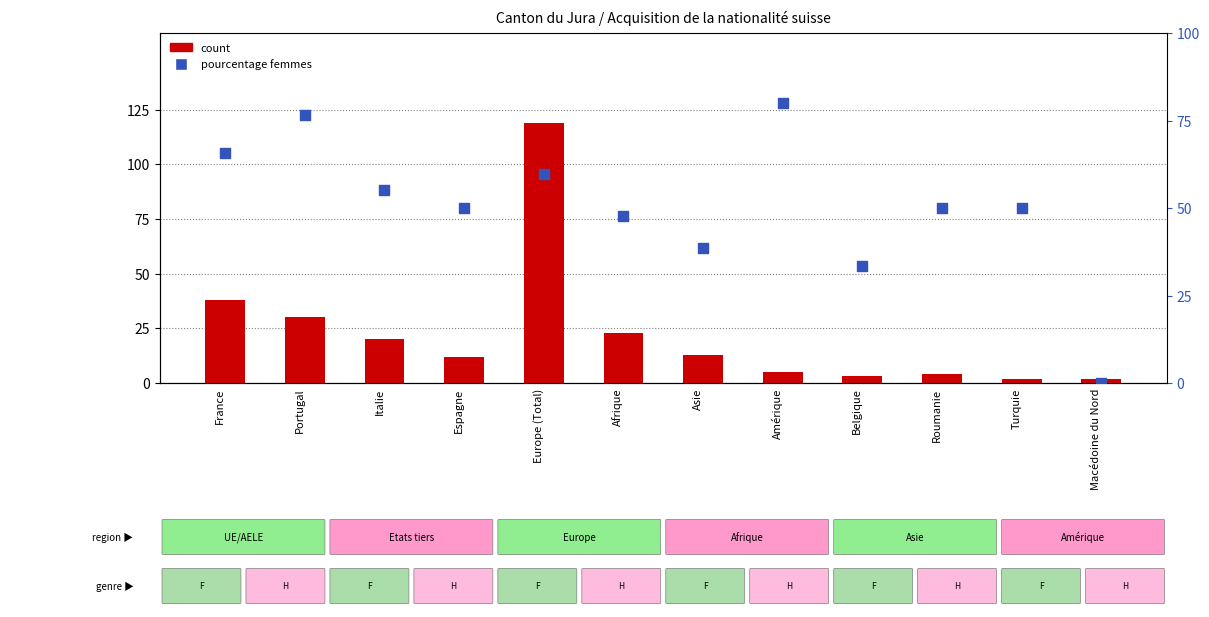

At which category is the sum across all series the highest?

Europe (Total)